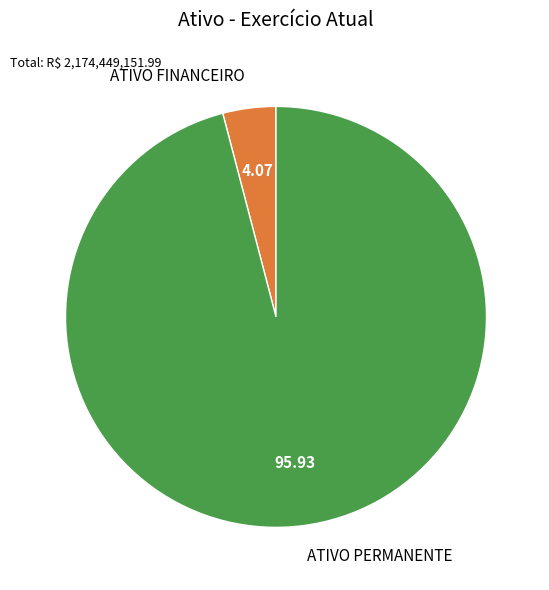

What is the largest slice in the pie chart?

ATIVO PERMANENTE